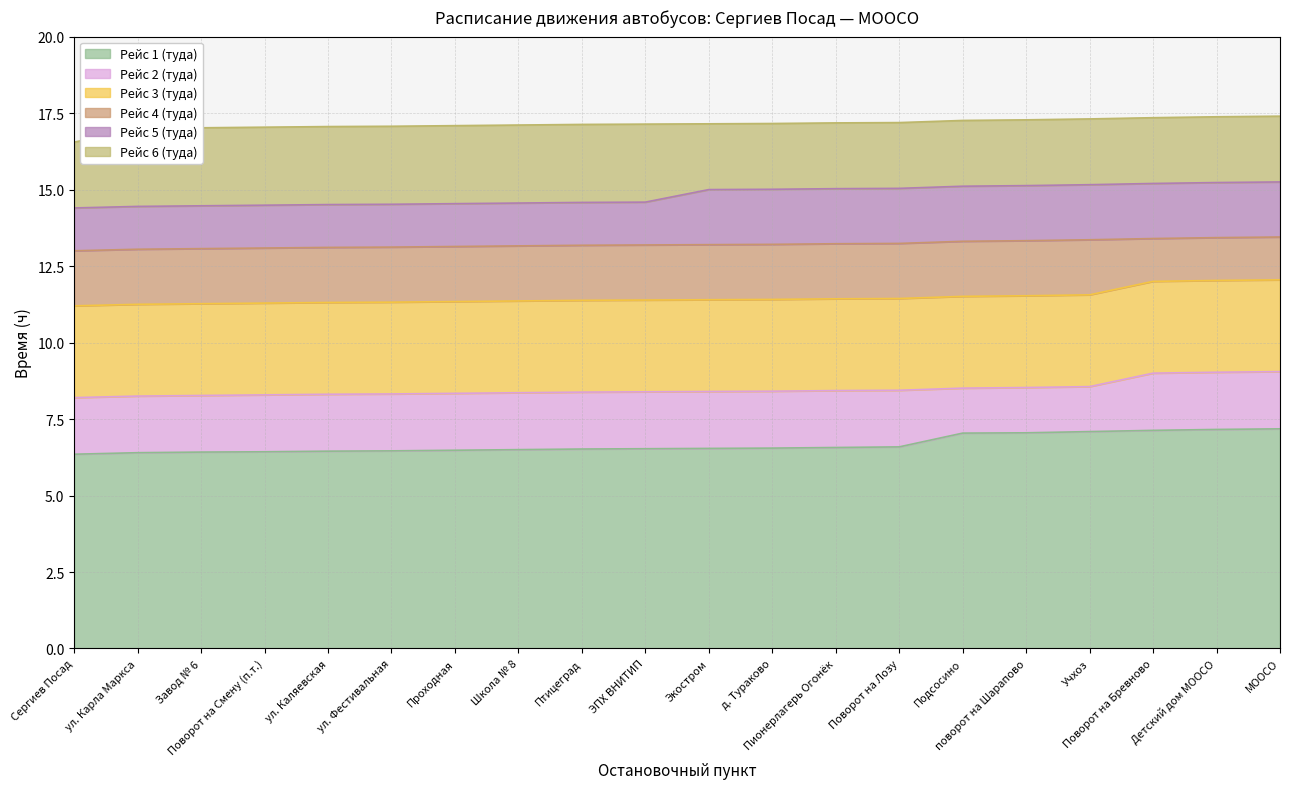

Reading left to right, extract all data points from this chart.

Рейс 1 (туда): Сергиев Посад=6.3	ул. Карла Маркса=6.4	Завод № 6=6.4	Поворот на Смену (п.т.)=6.4	ул. Каляевская=6.5	ул. Фестивальная=6.5	Проходная=6.5	Школа № 8=6.5	Птицеград=6.5	ЭПХ ВНИТИП=6.5	Экостром=6.5	д. Тураково=6.5	Пионерлагерь Огонёк=6.6	Поворот на Лозу=6.6	Подсосино=7.0	поворот на Шарапово=7.0	Учхоз=7.1	Поворот на Бревново=7.1	Детский дом МООСО=7.2	МООСО=7.2
Рейс 2 (туда): Сергиев Посад=8.2	ул. Карла Маркса=8.2	Завод № 6=8.3	Поворот на Смену (п.т.)=8.3	ул. Каляевская=8.3	ул. Фестивальная=8.3	Проходная=8.3	Школа № 8=8.4	Птицеград=8.4	ЭПХ ВНИТИП=8.4	Экостром=8.4	д. Тураково=8.4	Пионерлагерь Огонёк=8.4	Поворот на Лозу=8.4	Подсосино=8.5	поворот на Шарапово=8.5	Учхоз=8.6	Поворот на Бревново=9.0	Детский дом МООСО=9.0	МООСО=9.1
Рейс 3 (туда): Сергиев Посад=11.2	ул. Карла Маркса=11.2	Завод № 6=11.3	Поворот на Смену (п.т.)=11.3	ул. Каляевская=11.3	ул. Фестивальная=11.3	Проходная=11.3	Школа № 8=11.4	Птицеград=11.4	ЭПХ ВНИТИП=11.4	Экостром=11.4	д. Тураково=11.4	Пионерлагерь Огонёк=11.4	Поворот на Лозу=11.4	Подсосино=11.5	поворот на Шарапово=11.5	Учхоз=11.6	Поворот на Бревново=12.0	Детский дом МООСО=12.0	МООСО=12.1
Рейс 4 (туда): Сергиев Посад=13.0	ул. Карла Маркса=13.1	Завод № 6=13.1	Поворот на Смену (п.т.)=13.1	ул. Каляевская=13.1	ул. Фестивальная=13.1	Проходная=13.1	Школа № 8=13.2	Птицеград=13.2	ЭПХ ВНИТИП=13.2	Экостром=13.2	д. Тураково=13.2	Пионерлагерь Огонёк=13.2	Поворот на Лозу=13.2	Подсосино=13.3	поворот на Шарапово=13.3	Учхоз=13.4	Поворот на Бревново=13.4	Детский дом МООСО=13.4	МООСО=13.4
Рейс 5 (туда): Сергиев Посад=14.4	ул. Карла Маркса=14.4	Завод № 6=14.5	Поворот на Смену (п.т.)=14.5	ул. Каляевская=14.5	ул. Фестивальная=14.5	Проходная=14.5	Школа № 8=14.6	Птицеград=14.6	ЭПХ ВНИТИП=14.6	Экостром=15.0	д. Тураково=15.0	Пионерлагерь Огонёк=15.0	Поворот на Лозу=15.0	Подсосино=15.1	поворот на Шарапово=15.1	Учхоз=15.2	Поворот на Бревново=15.2	Детский дом МООСО=15.2	МООСО=15.2
Рейс 6 (туда): Сергиев Посад=16.6	ул. Карла Маркса=17.0	Завод № 6=17.0	Поворот на Смену (п.т.)=17.0	ул. Каляевская=17.1	ул. Фестивальная=17.1	Проходная=17.1	Школа № 8=17.1	Птицеград=17.1	ЭПХ ВНИТИП=17.1	Экостром=17.1	д. Тураково=17.2	Пионерлагерь Огонёк=17.2	Поворот на Лозу=17.2	Подсосино=17.3	поворот на Шарапово=17.3	Учхоз=17.3	Поворот на Бревново=17.4	Детский дом МООСО=17.4	МООСО=17.4